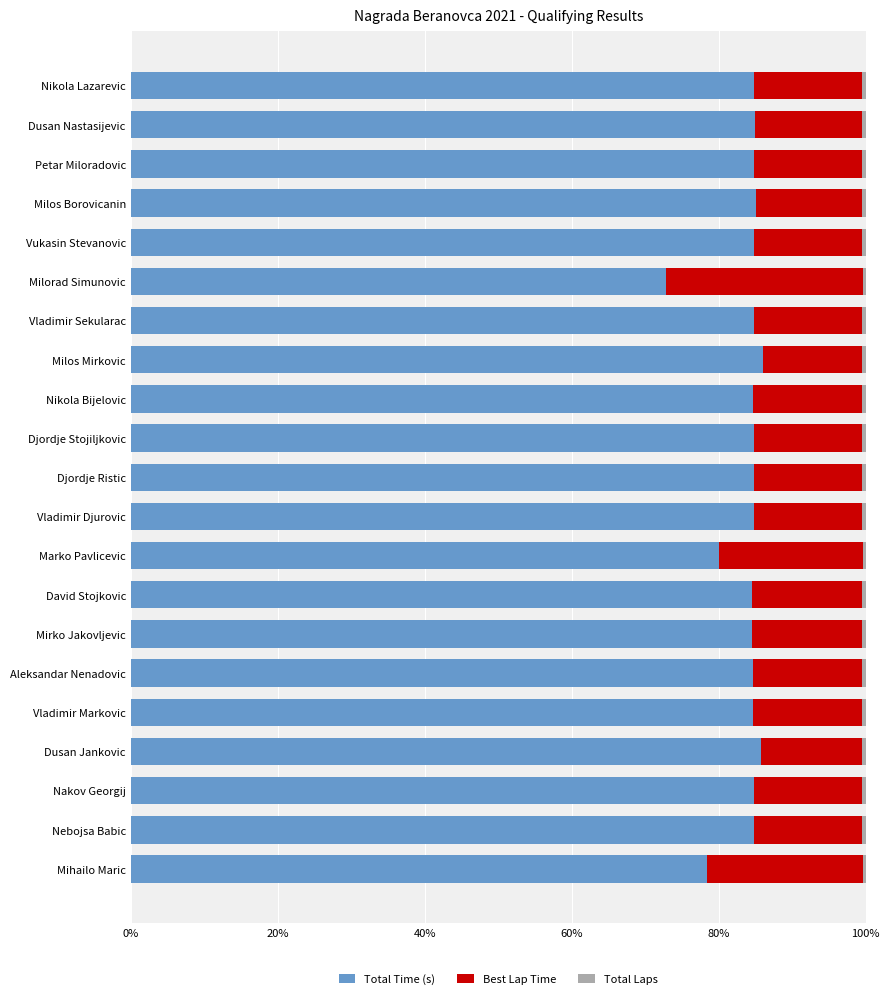

What is the minimum value for Total Time (s)?

72.9